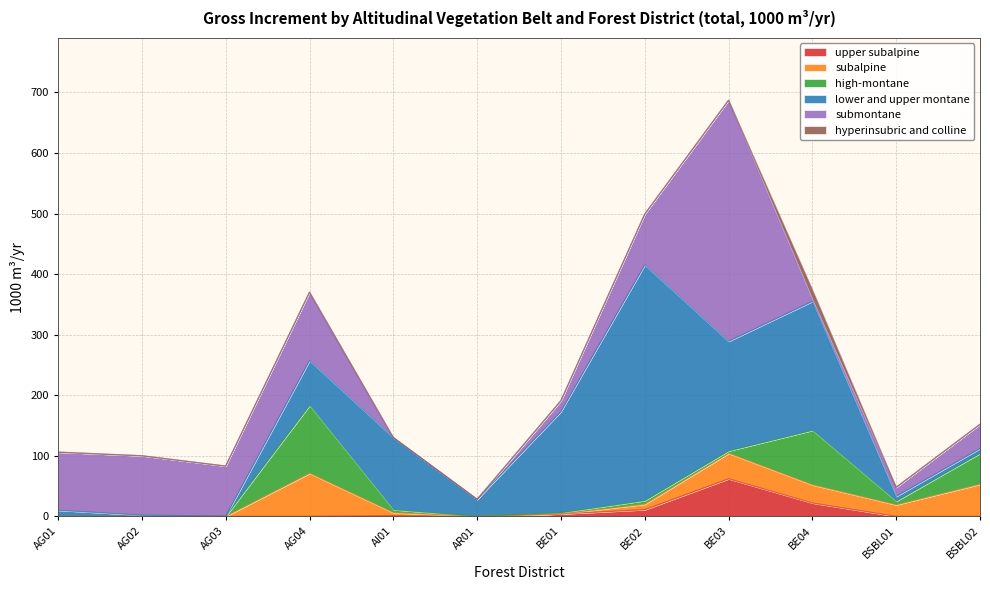

Reading left to right, transcribe all the data shown in this chart.

upper subalpine: AG01=0	AG02=0	AG03=0	AG04=0	AI01=1	AR01=0	BE01=4	BE02=11	BE03=62	BE04=22	BSBL01=0	BSBL02=0
subalpine: AG01=0	AG02=0	AG03=0	AG04=71	AI01=5	AR01=0	BE01=0	BE02=9	BE03=42	BE04=30	BSBL01=19	BSBL02=53
high-montane: AG01=0	AG02=0	AG03=0	AG04=112	AI01=5	AR01=0	BE01=2	BE02=6	BE03=4	BE04=90	BSBL01=6	BSBL02=51
lower and upper montane: AG01=10	AG02=2	AG03=0	AG04=74	AI01=119	AR01=28	BE01=167	BE02=389	BE03=181	BE04=213	BSBL01=8	BSBL02=8
submontane: AG01=96	AG02=98	AG03=83	AG04=113	AI01=0	AR01=0	BE01=18	BE02=84	BE03=398	BE04=3	BSBL01=15	BSBL02=40
hyperinsubric and colline: AG01=0	AG02=0	AG03=0	AG04=0	AI01=0	AR01=0	BE01=0	BE02=0	BE03=0	BE04=16	BSBL01=0	BSBL02=0